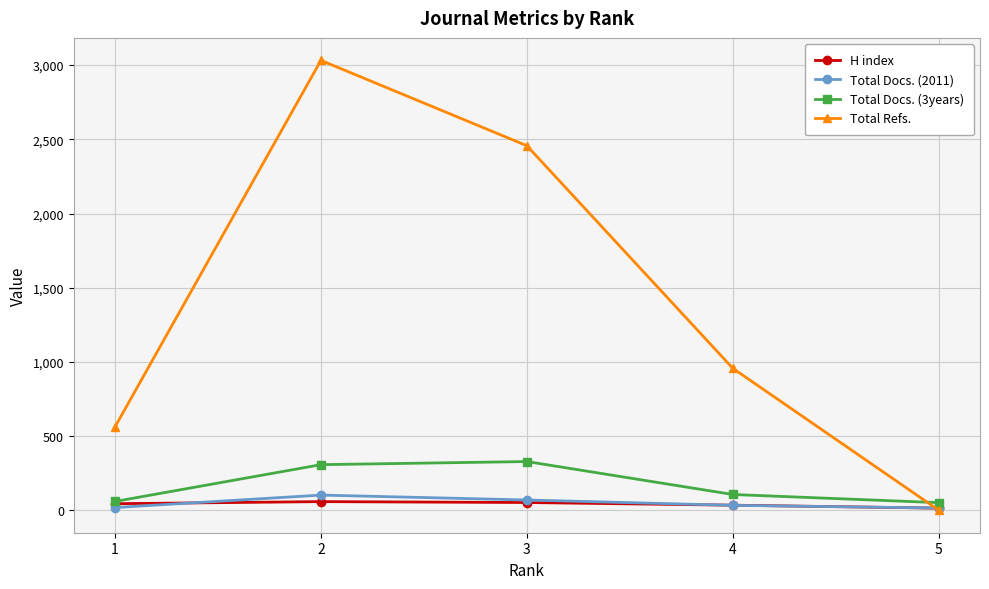

How many lines are shown in the chart?

4